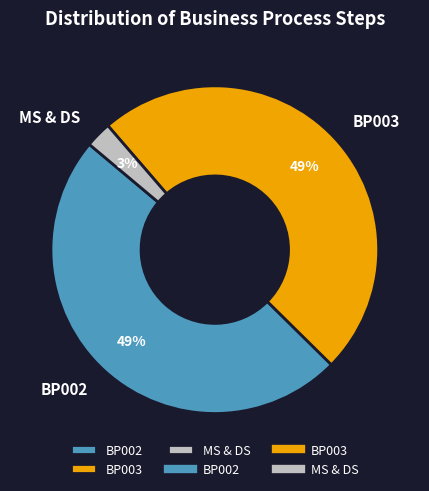

Does any single category account for the majority?

No